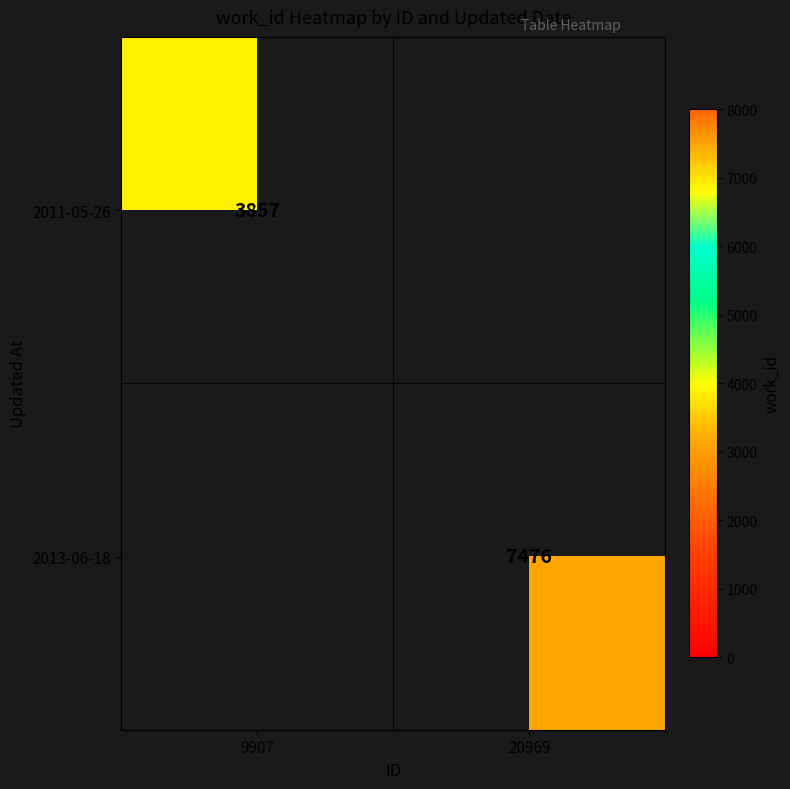

The 2011-05-26 series shows 3857 at 9907. True or false?

True